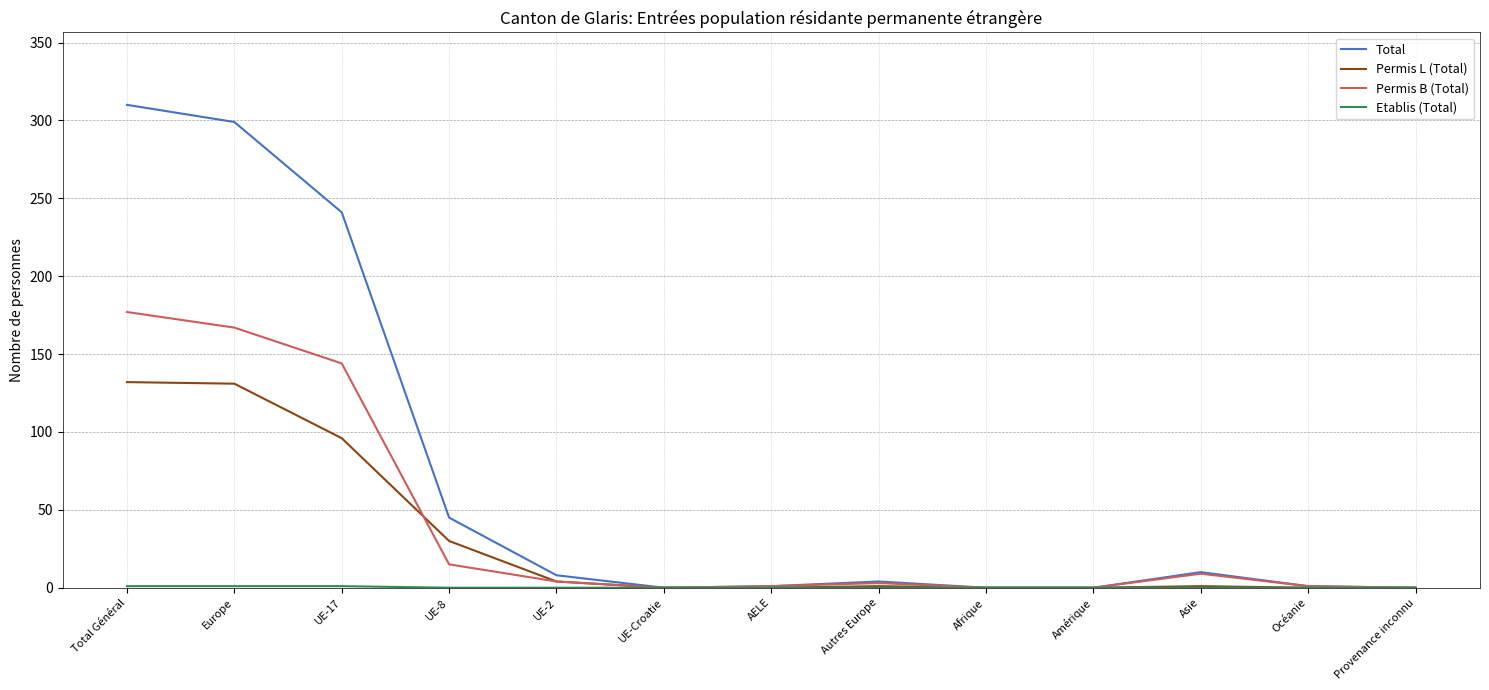

The value of Permis L (Total) at UE-17 is 51. True or false?

False